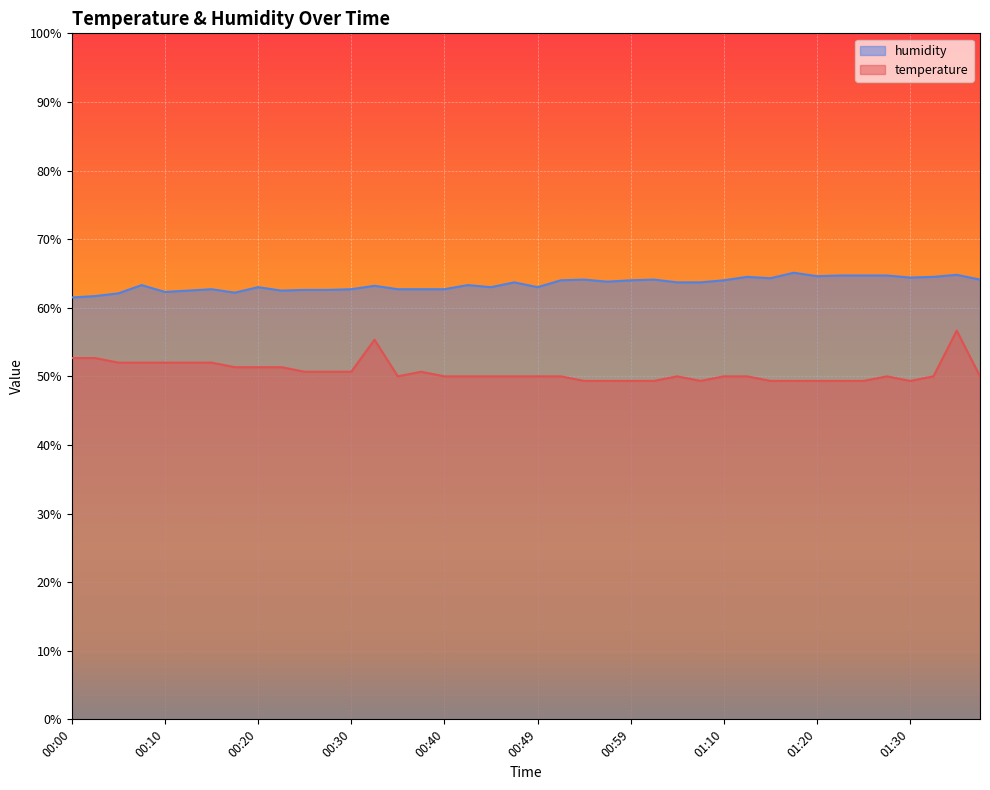

The value of humidity at 01:15 is 100.8. True or false?

False